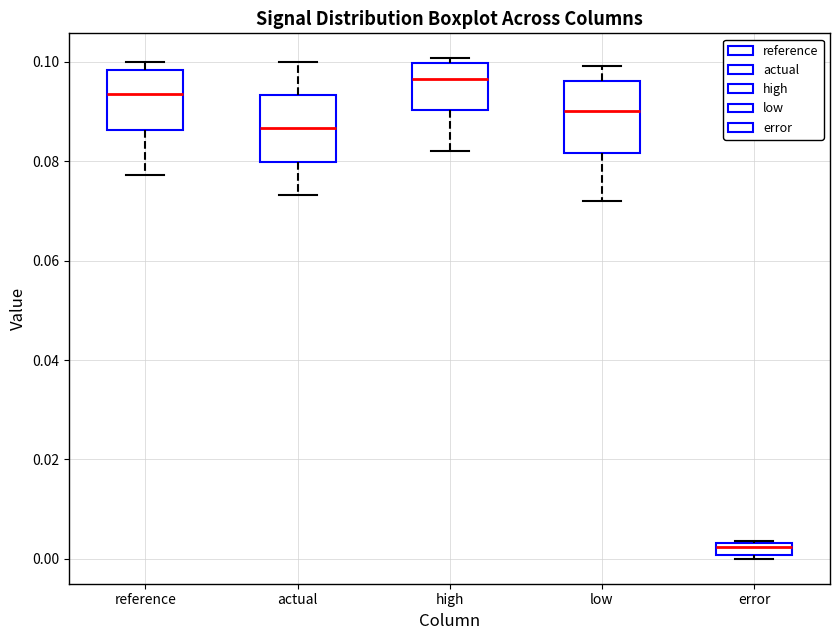

Which box has the lowest median line?

error